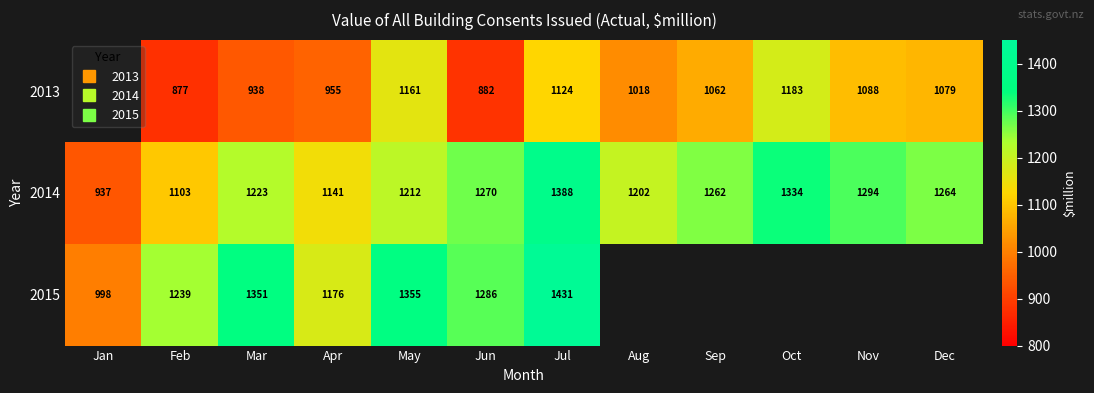

Between Aug and Dec, which is larger?

Dec